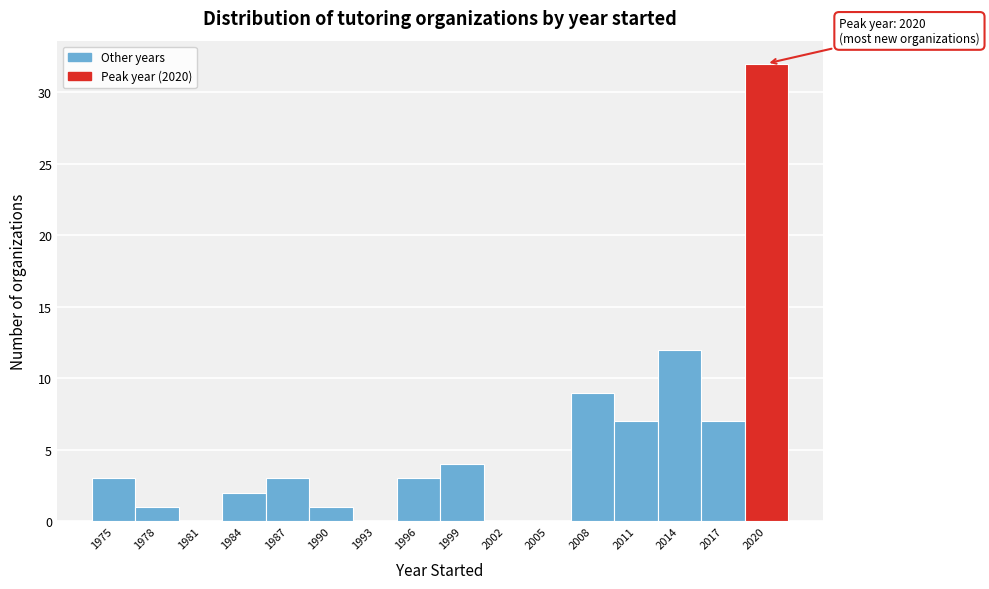

Reading left to right, what are all the values shown in this chart?

1975=3	1978=1	1981=0	1984=2	1987=3	1990=1	1993=0	1996=3	1999=4	2002=0	2005=0	2008=9	2011=7	2014=12	2017=7	2020=32